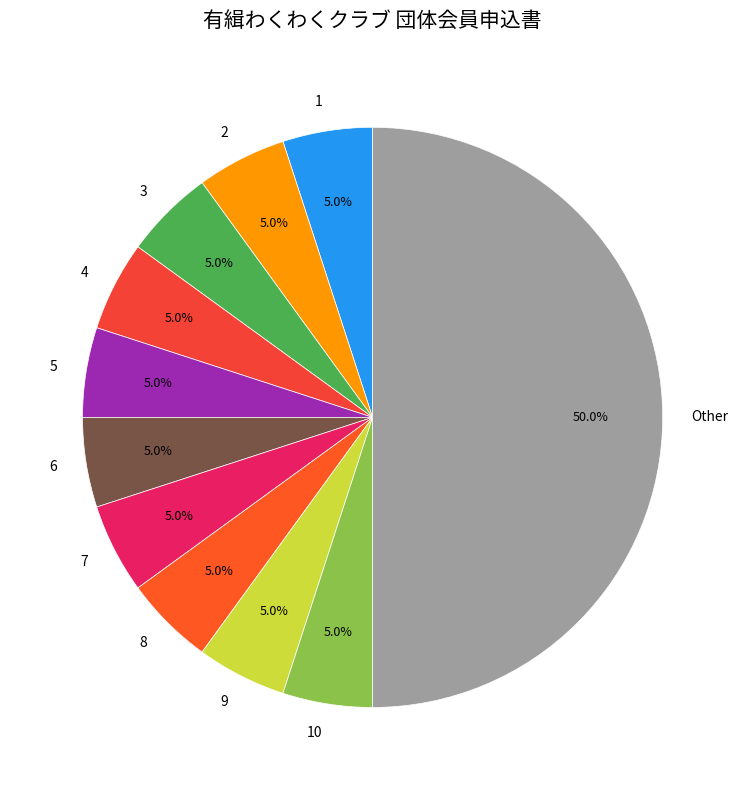

Which category has the biggest portion of the pie?

Other